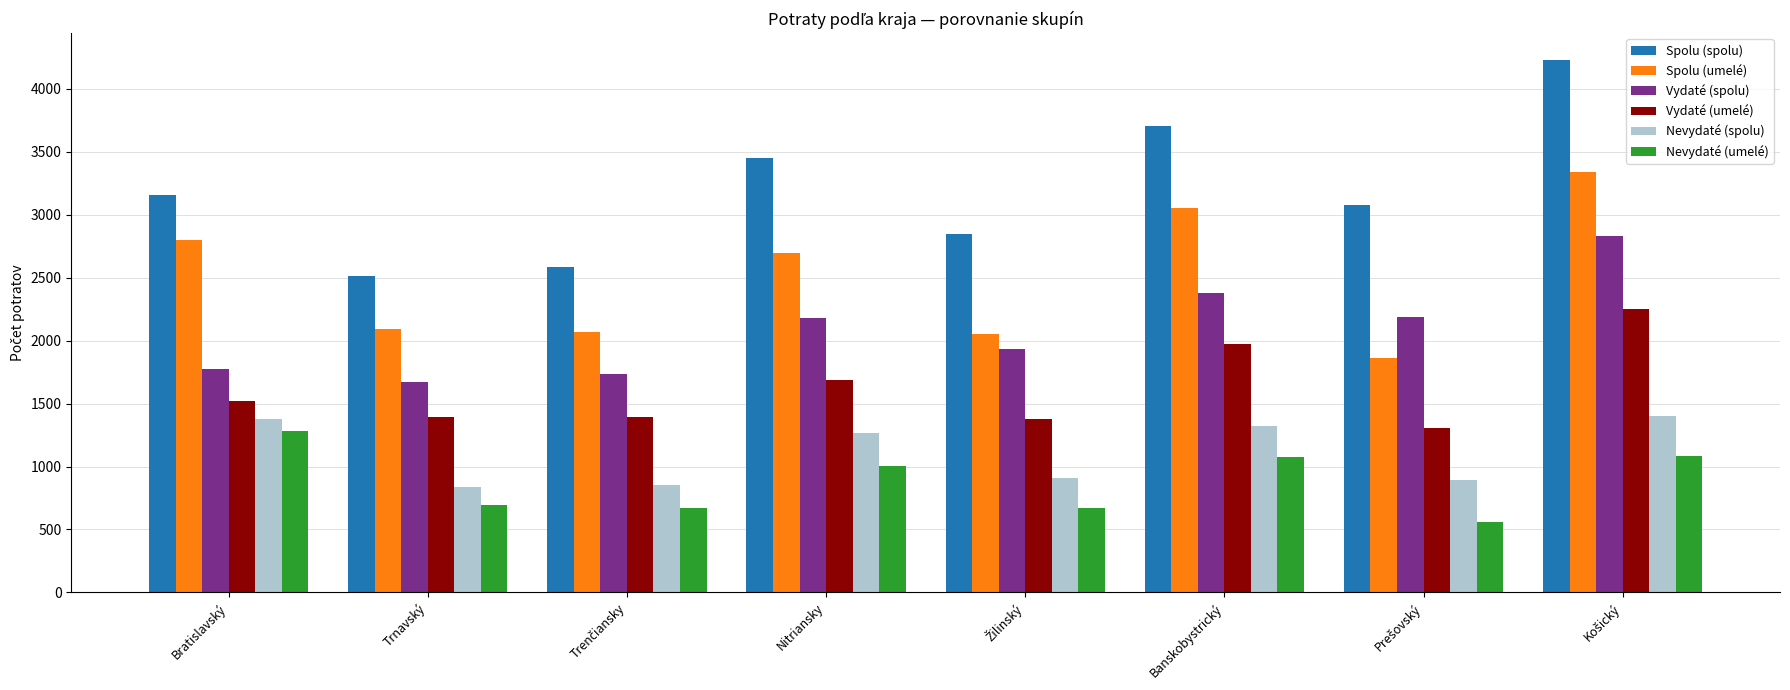

Which series has the largest range (max minus min)?

Spolu (spolu)